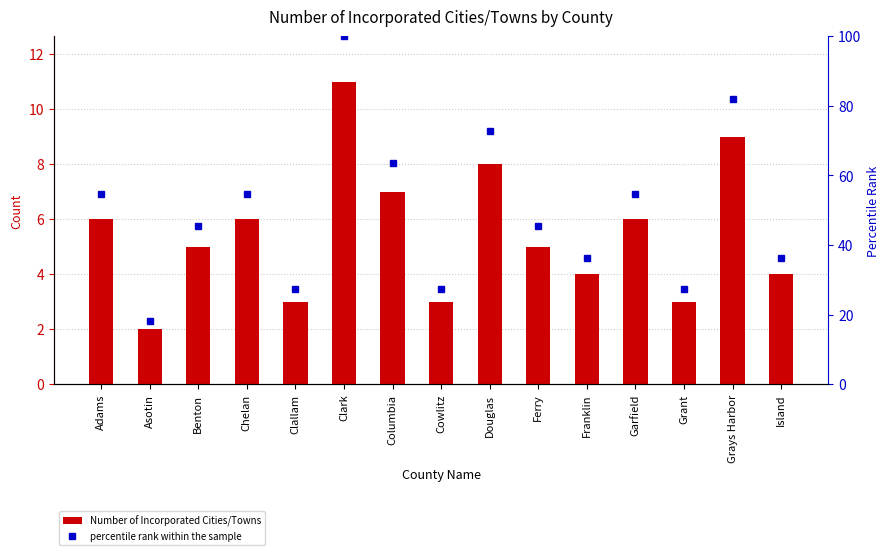

List the series in order of their overall mean, lowest first.

Number of Incorporated Cities/Towns, percentile rank within the sample